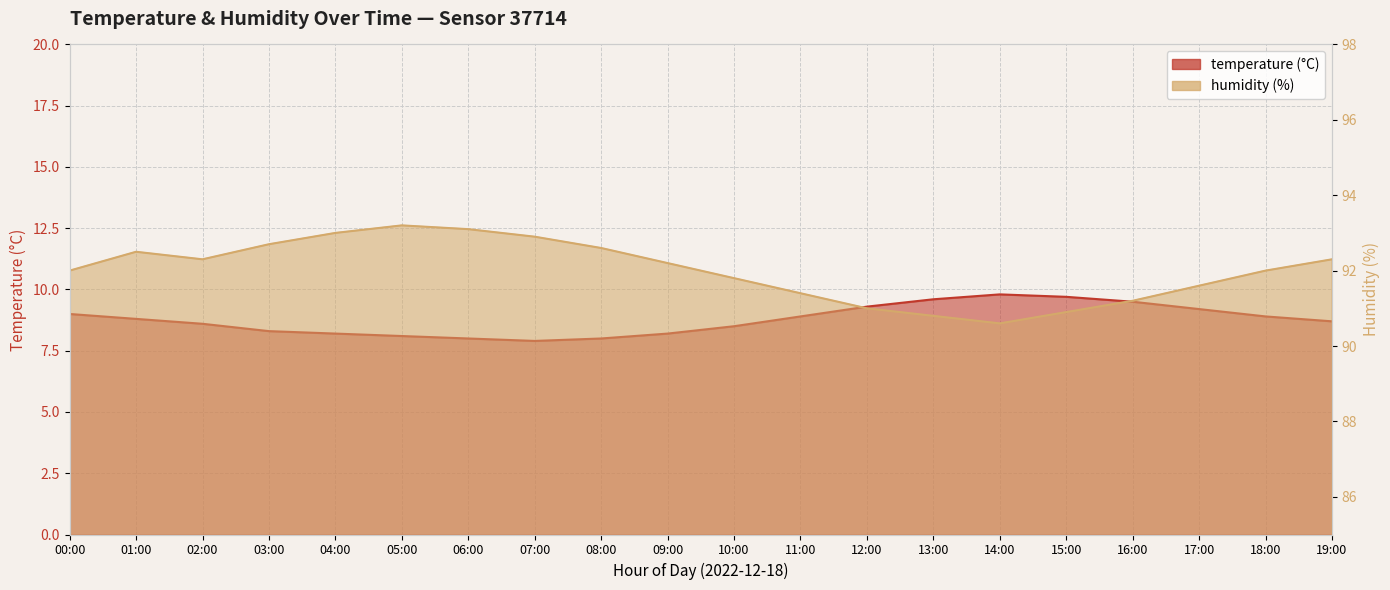

Where is the first local maximum for humidity?

01:00